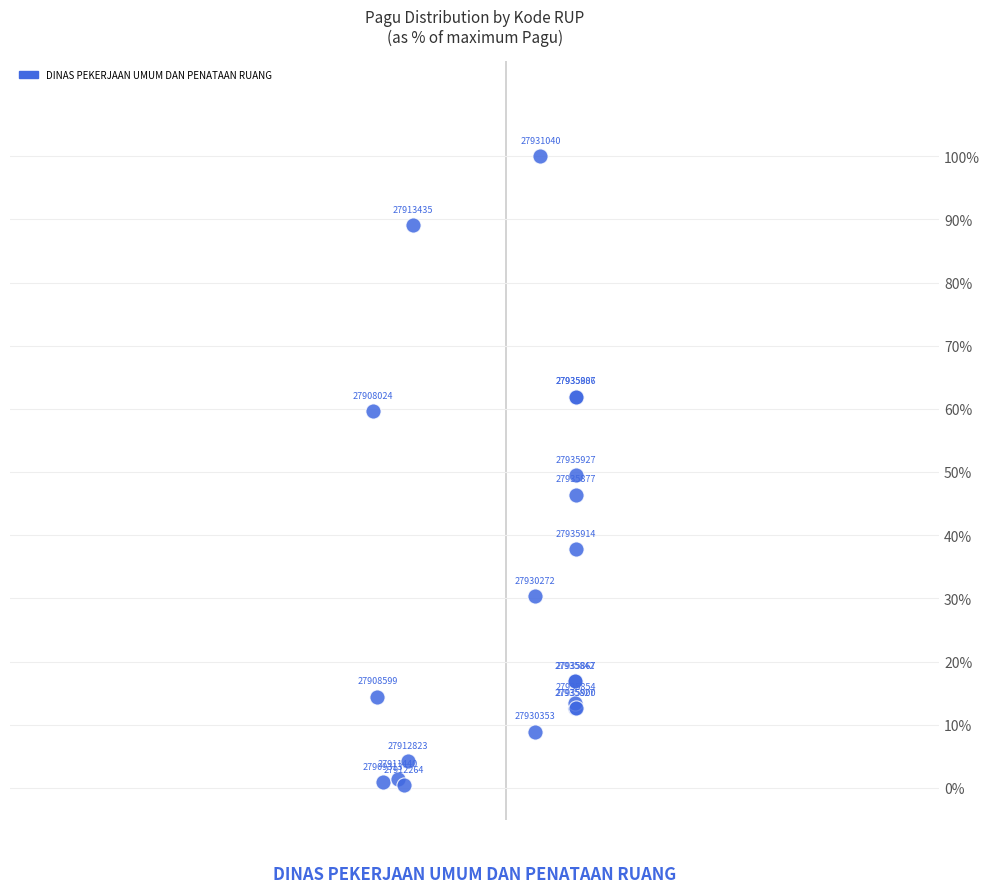

What Y value in the scatter plot is closest to 50?

49.5